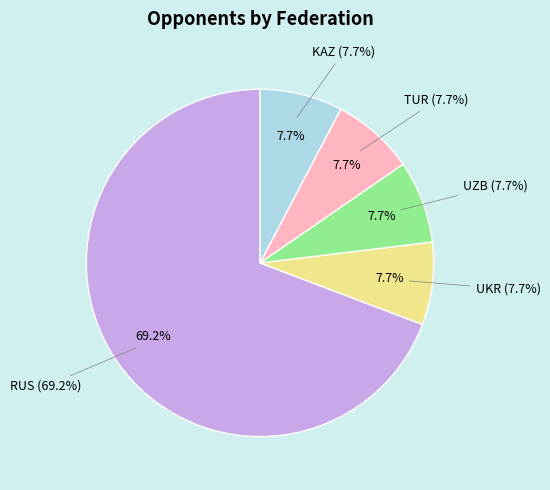

What is the total percentage of UZB and RUS?

76.9%